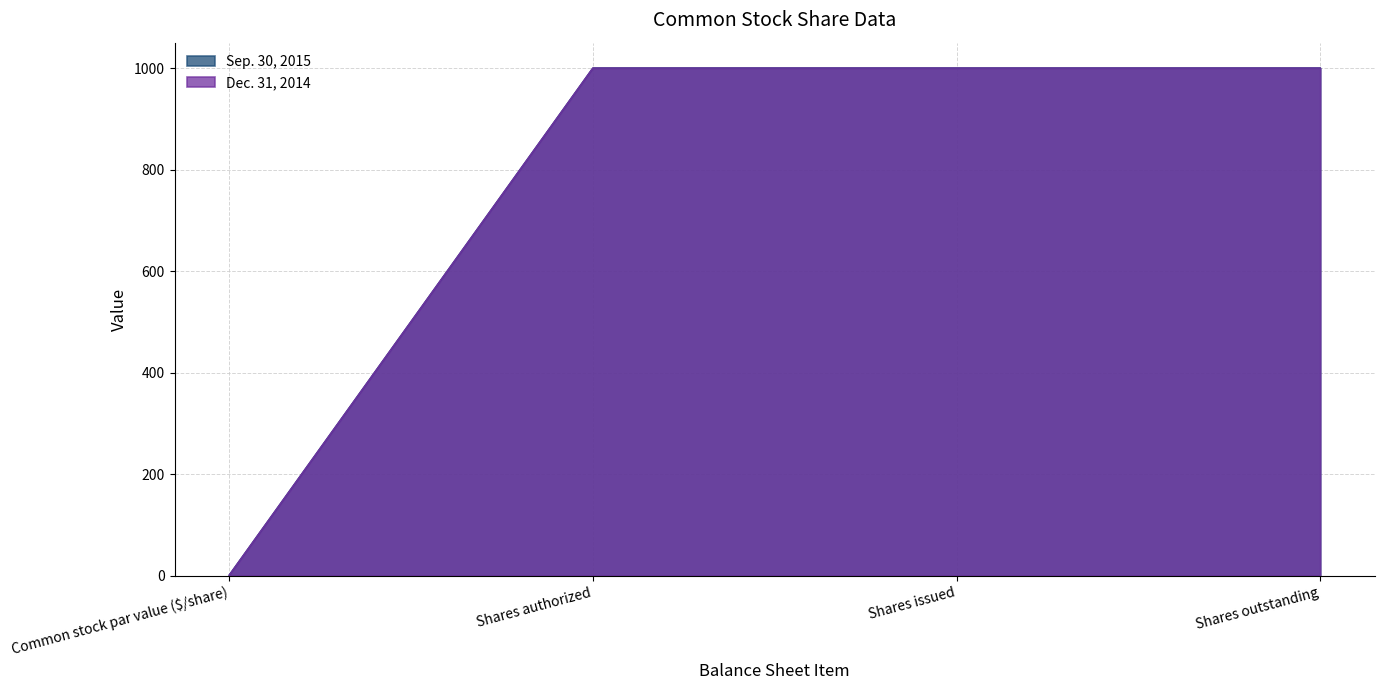

The Sep. 30, 2015 series shows 1000 at Shares issued. True or false?

True